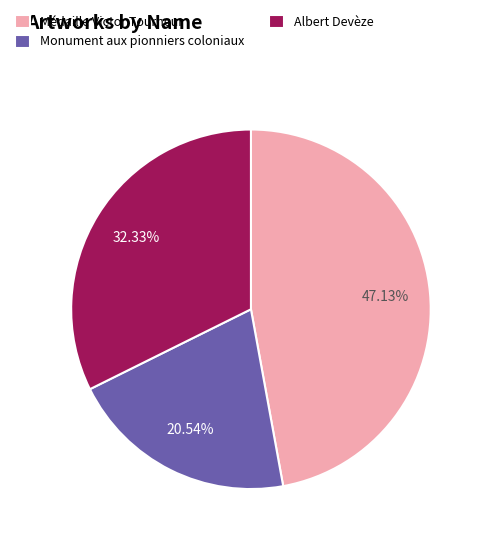

Combined, what portion of the pie is Albert Devèze and Médaille Victor Tourneur?

79.5%